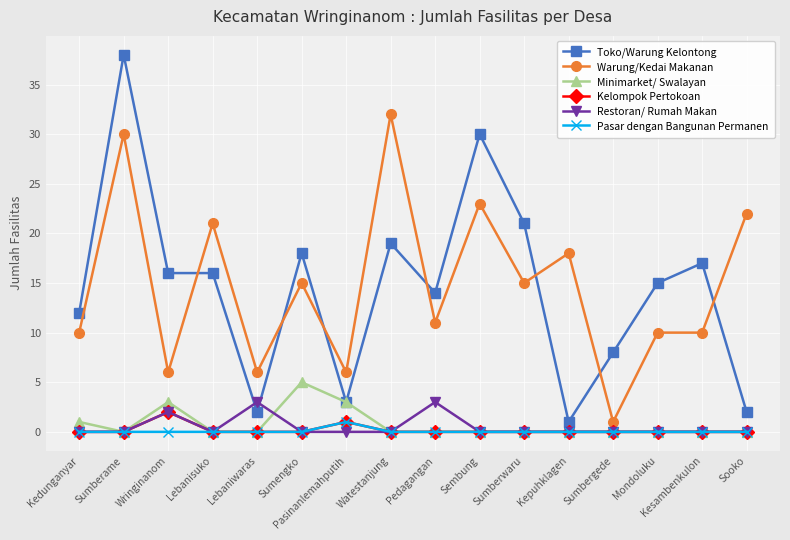

What is the sum of the Warung/Kedai Makanan values at Sumengko and Sumbergede?

16